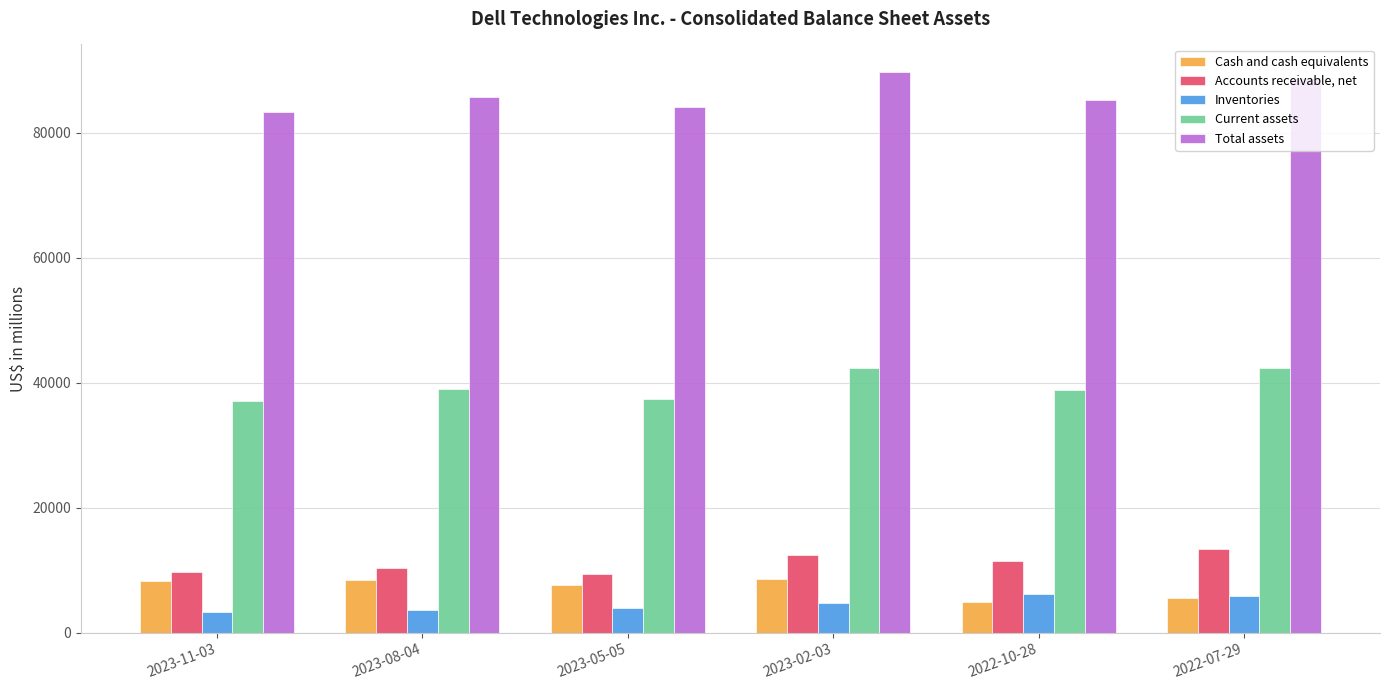

What is the difference between the highest and lowest values at 2023-02-03?

84835